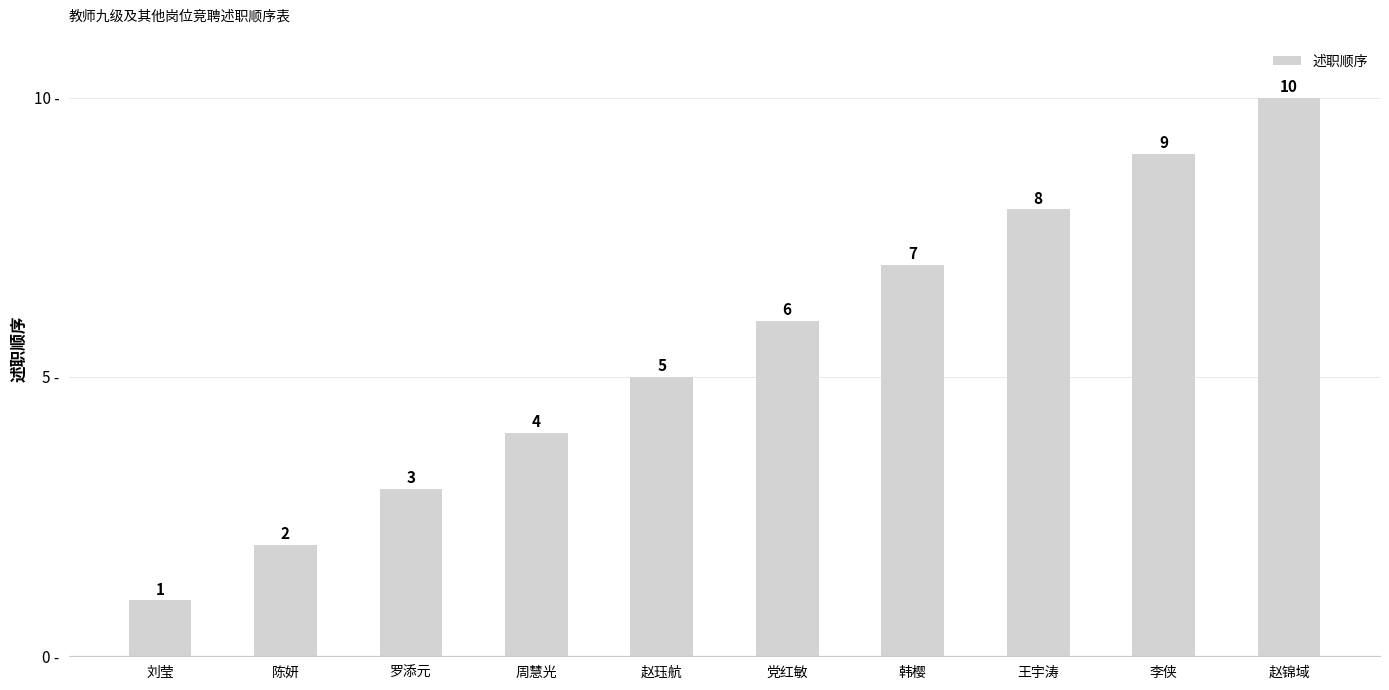

What is the minimum value shown in the chart?

1